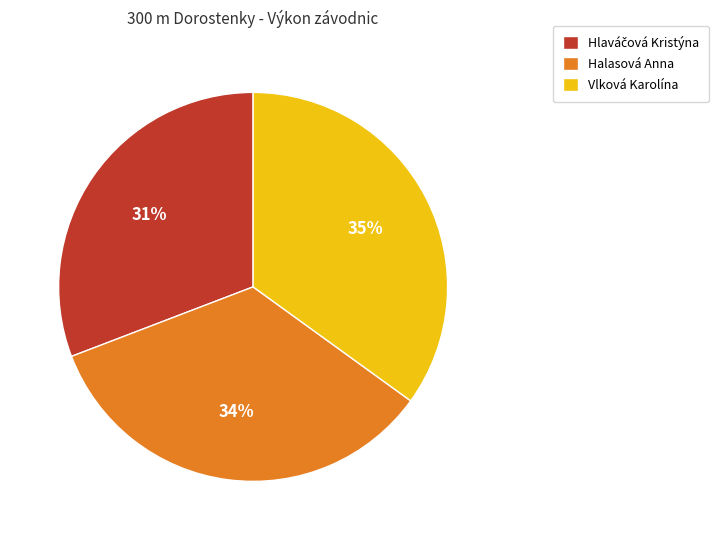

How many segments does this pie chart have?

3